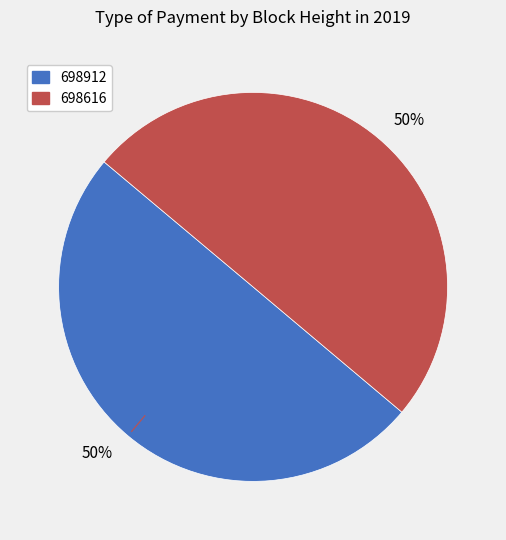

To the nearest percent, what is the average slice percentage?

50%